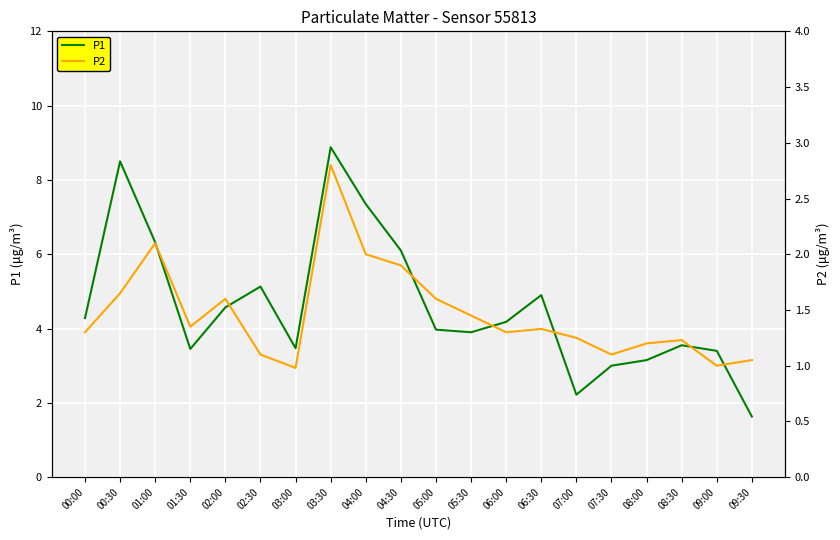

Rank the categories by P2 value from lowest to highest.

03:00, 09:00, 09:30, 02:30, 07:30, 08:00, 08:30, 07:00, 00:00, 06:00, 06:30, 01:30, 05:30, 02:00, 05:00, 00:30, 04:30, 04:00, 01:00, 03:30